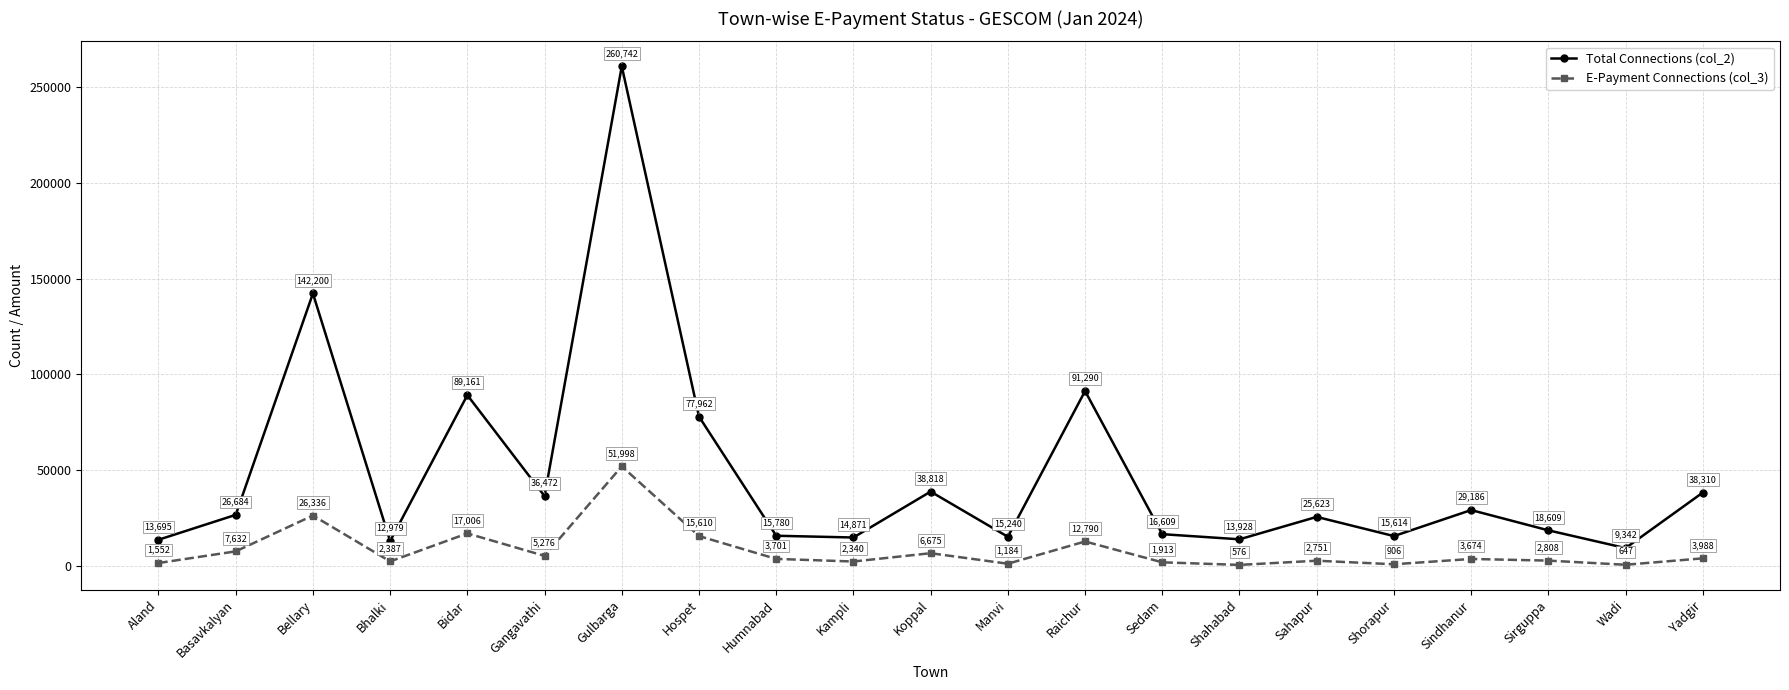

What is the sum of the Total Connections (col_2) values at Manvi and Wadi?

24582